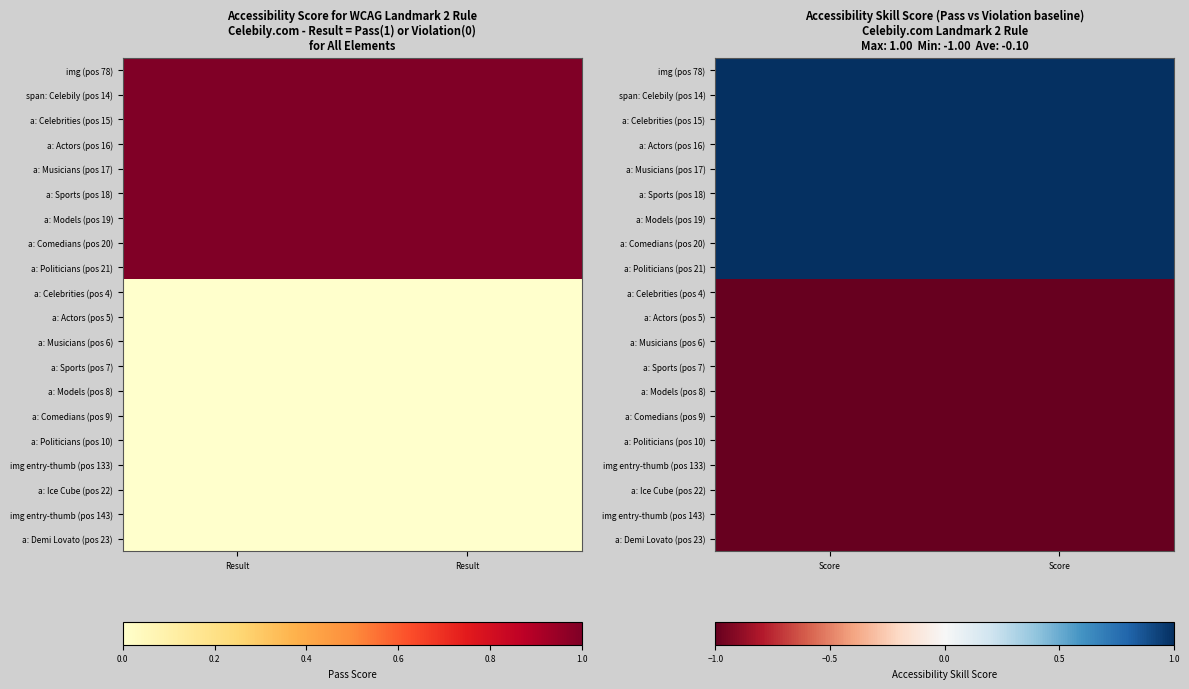

Rank the series by their maximum value, from lowest to highest.

a: Celebrities (pos 4), a: Actors (pos 5), a: Musicians (pos 6), a: Sports (pos 7), a: Models (pos 8), a: Comedians (pos 9), a: Politicians (pos 10), img entry-thumb (pos 133), a: Ice Cube (pos 22), img entry-thumb (pos 143), a: Demi Lovato (pos 23), img (pos 78), span: Celebily (pos 14), a: Celebrities (pos 15), a: Actors (pos 16), a: Musicians (pos 17), a: Sports (pos 18), a: Models (pos 19), a: Comedians (pos 20), a: Politicians (pos 21)